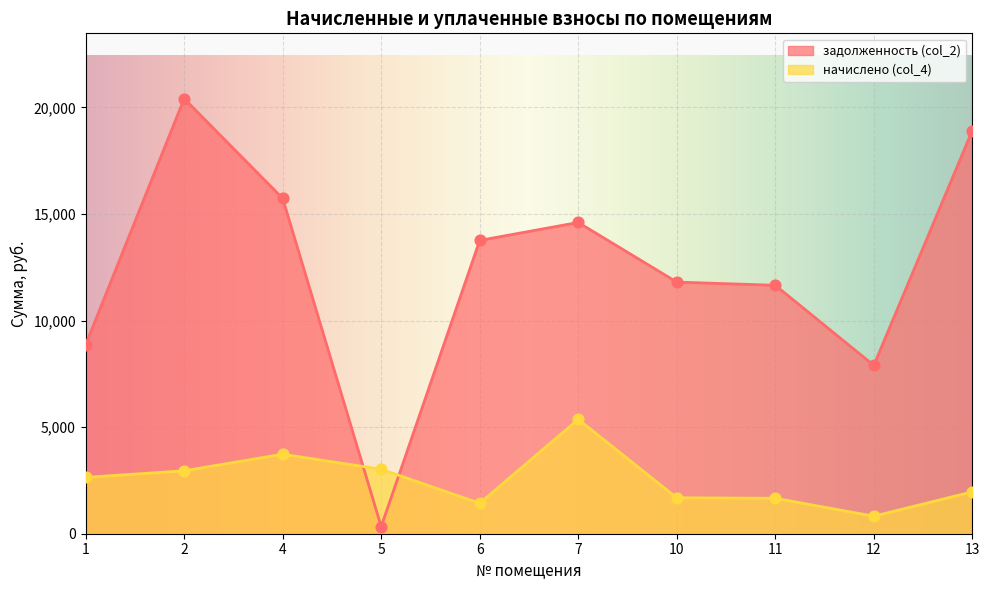

Which series reaches the minimum Y coordinate?

задолженность (col_2)